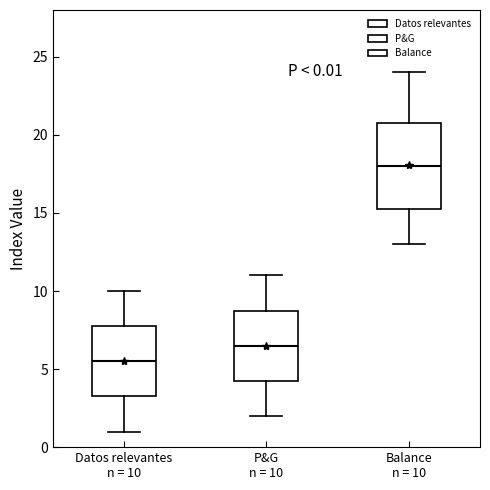

Comparing the boxes themselves (not the whiskers), which one is the tallest?

Balance n = 10